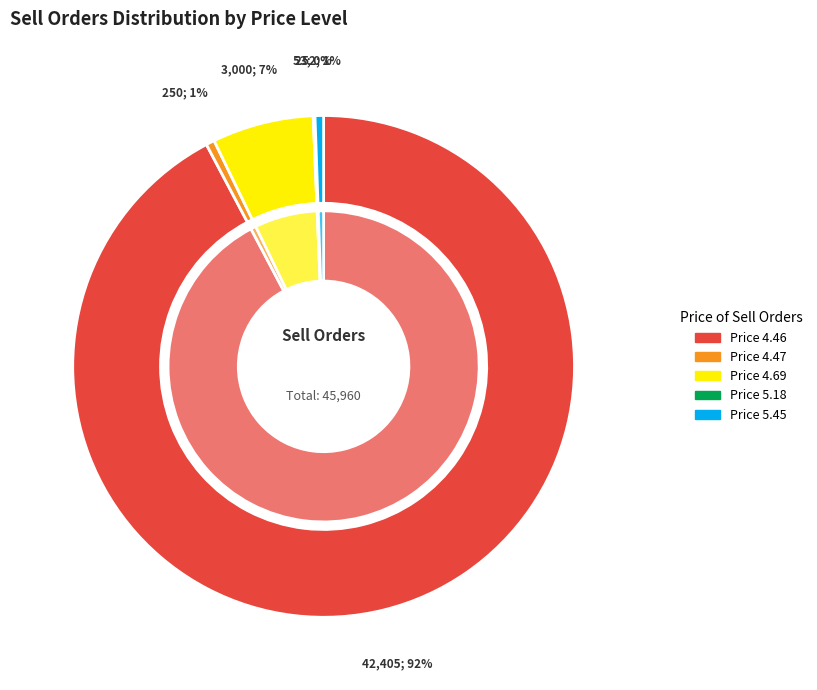

Between 4.69 (3000) and 5.45 (252), which is larger?

4.69 (3000)